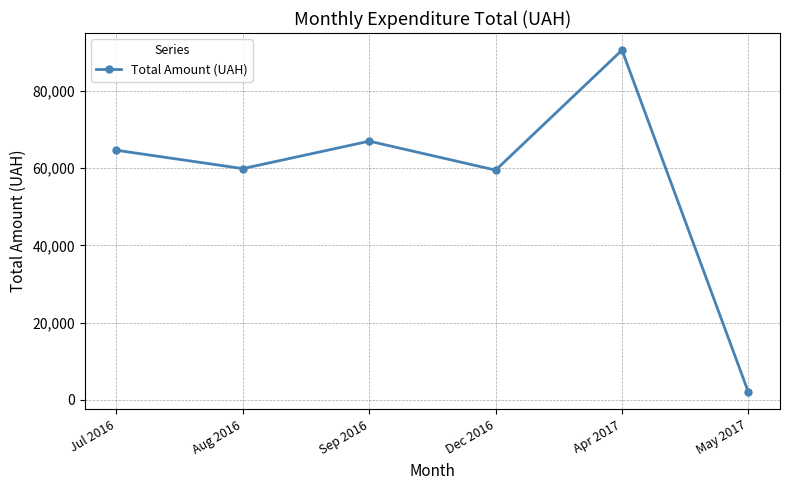

Reading left to right, extract all data points from this chart.

64613.9	59867.4	66968.9	59472.0	90526.3	2001.6